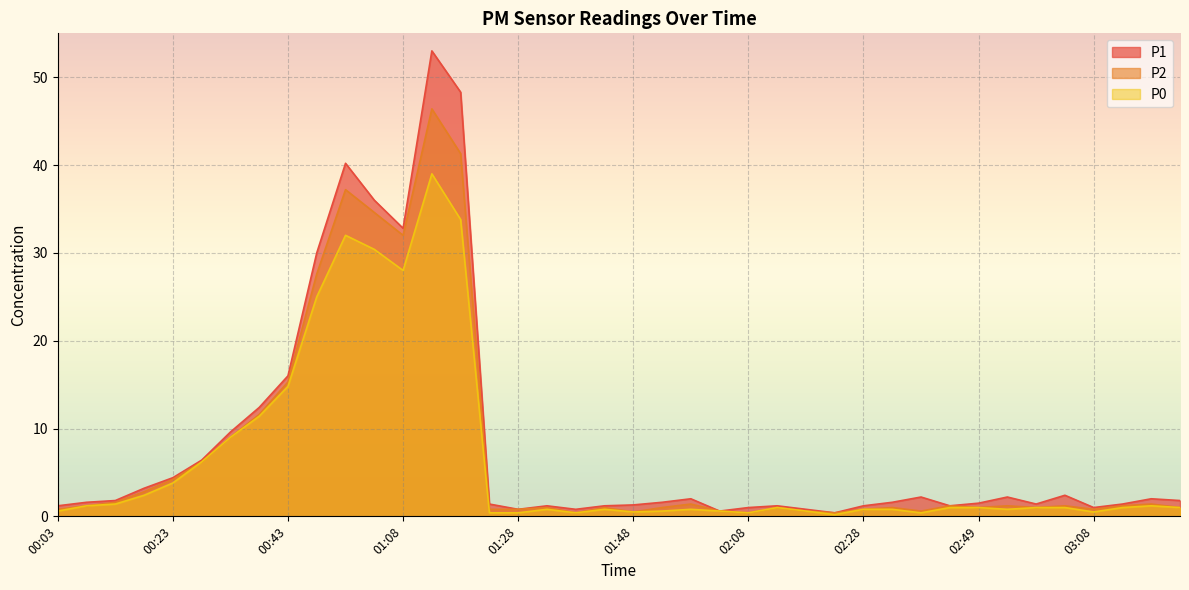

Which category has the lowest value across all series?

02:23